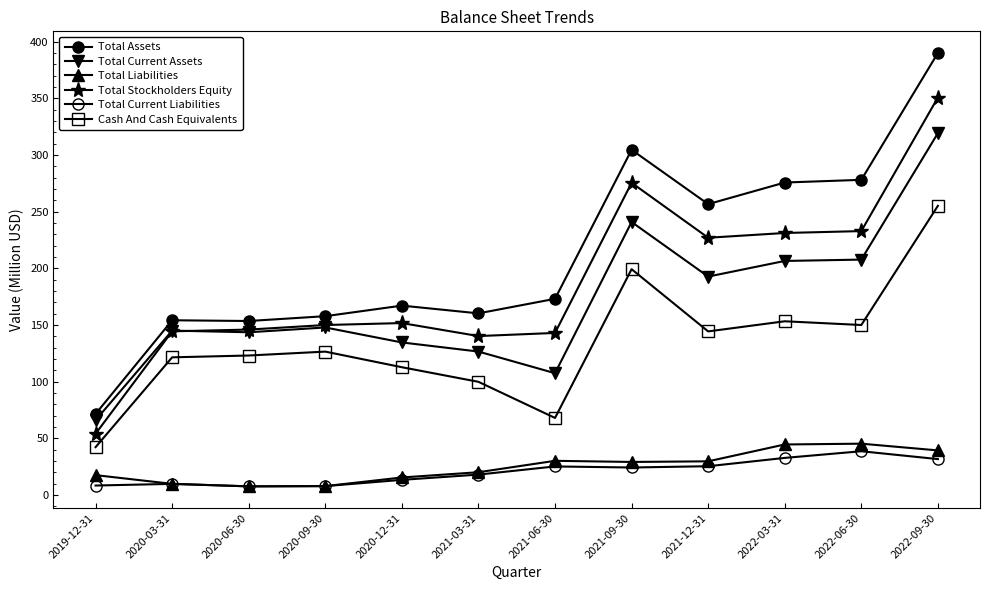

Reading left to right, extract all data points from this chart.

Total Assets: 71.5	154.2	153.5	157.8	167.1	160.3	173.1	304.7	256.7	275.8	278.2	390.1
Total Current Assets: 66.0	145.1	143.6	147.8	134.6	126.6	107.5	240.9	192.8	206.6	207.8	319.4
Total Liabilities: 17.5	9.8	7.6	7.8	15.4	20.1	30.1	29.1	29.7	44.5	45.2	39.3
Total Stockholders Equity: 54.0	144.4	146.0	150.0	151.7	140.2	143.0	275.6	227.1	231.3	232.9	350.8
Total Current Liabilities: 8.3	9.8	7.6	7.8	13.3	18.0	25.2	24.2	25.3	32.7	38.6	31.6
Cash And Cash Equivalents: 42.2	121.5	123.1	126.5	112.7	99.9	68.0	199.3	144.4	153.3	150.0	255.2